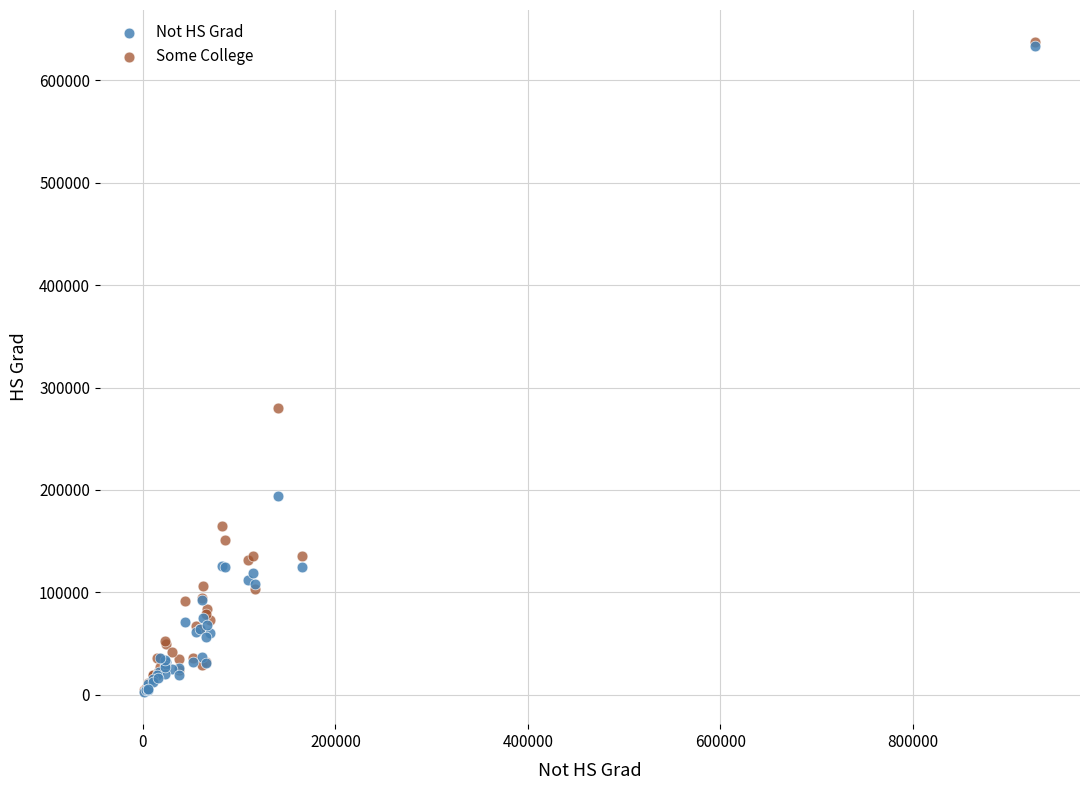

In the Not HS Grad series, what Y value is closest to 318383?

193735.1